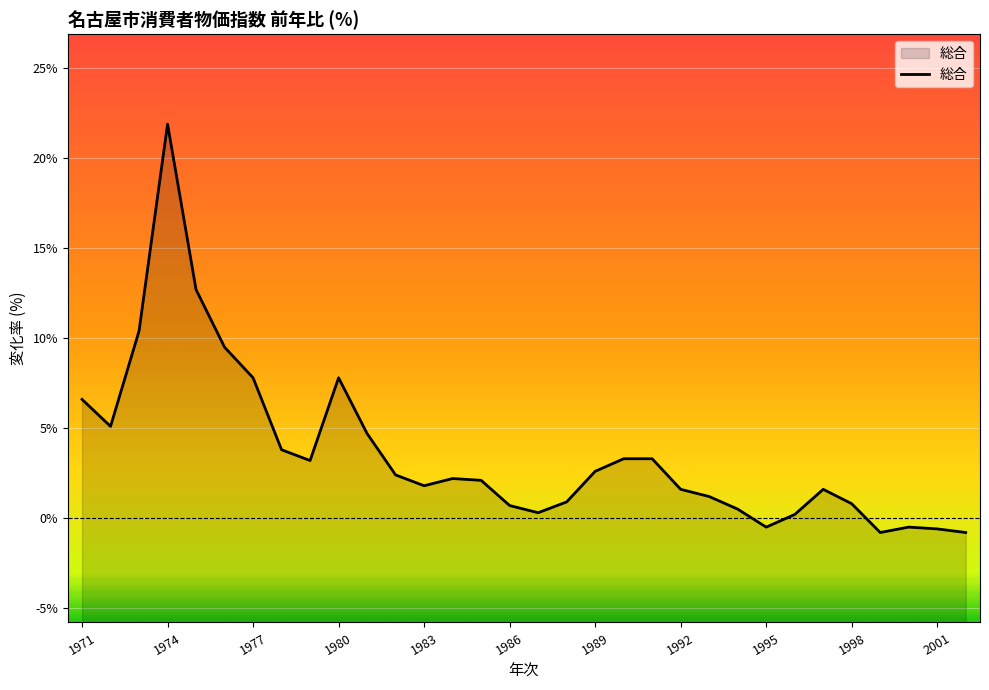

How many interior local valleys (lower than both neighbors) does the data have?

6